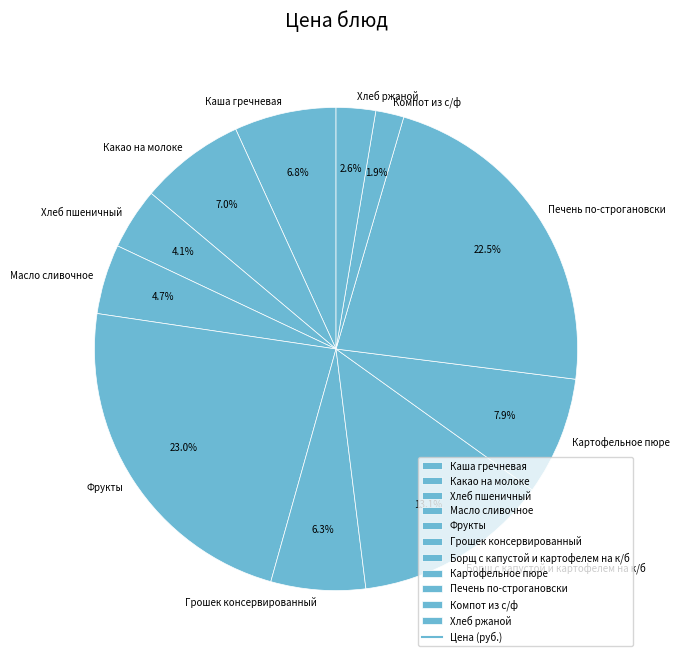

Is there any slice that represents more than half of the pie?

No